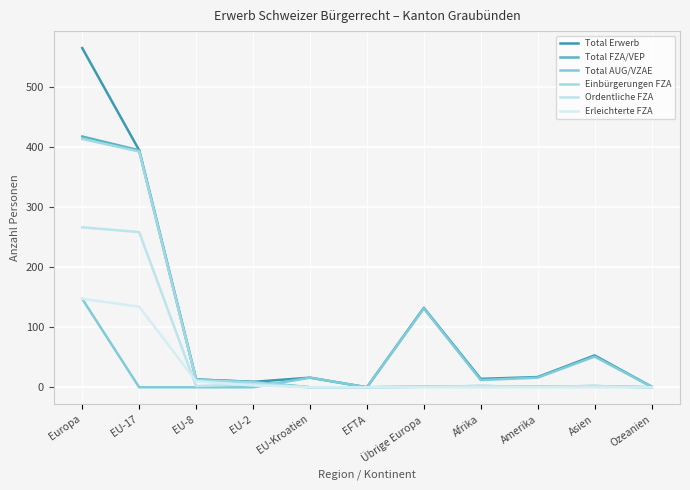

At which category is the sum across all series the highest?

Europa